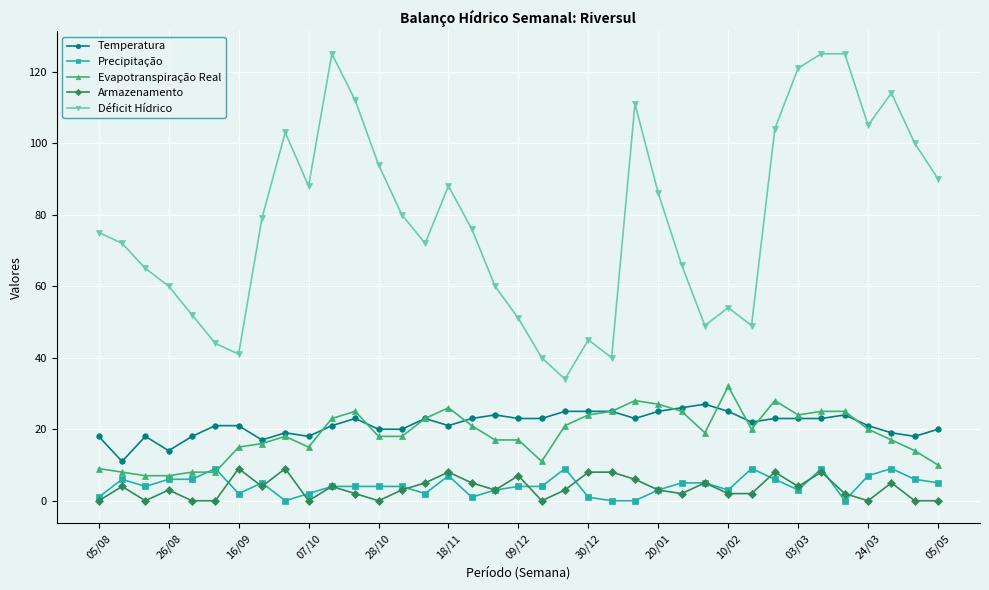

Which series has the widest spread of values?

Déficit Hídrico